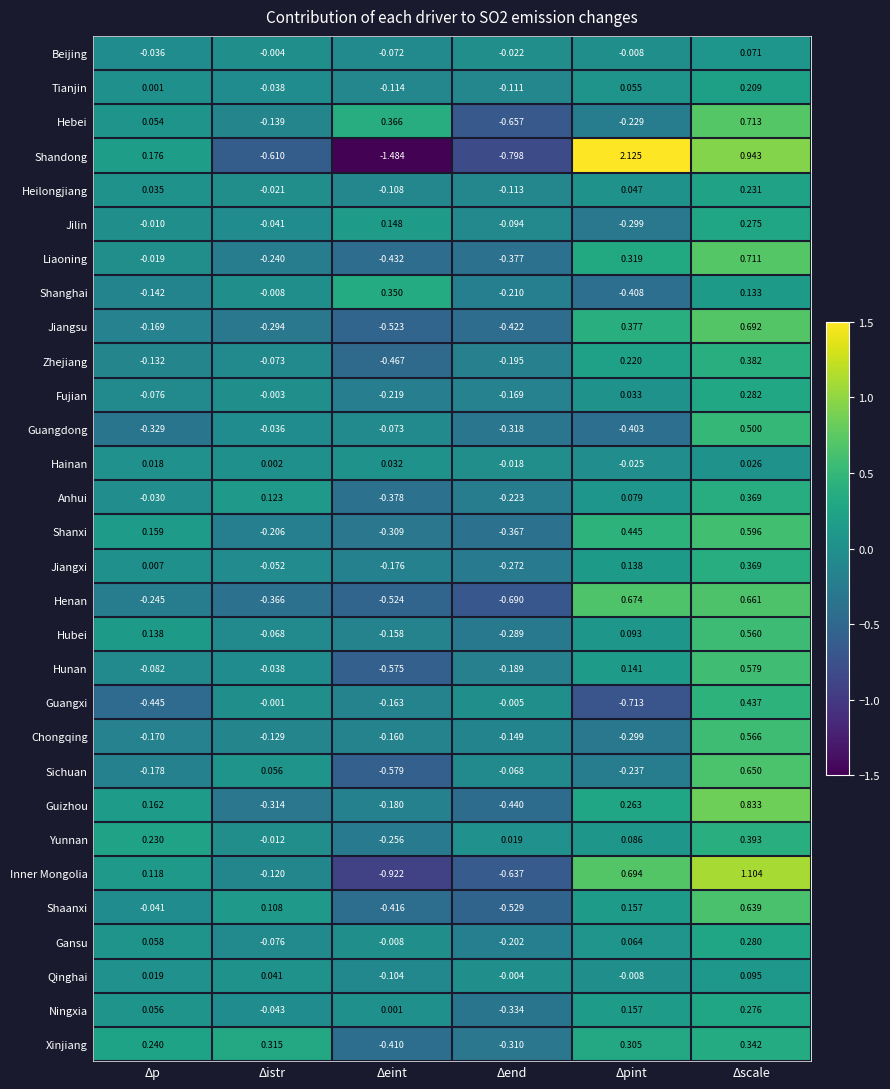

Between Δistr and Δend, which series saw the biggest shift?

Shaanxi